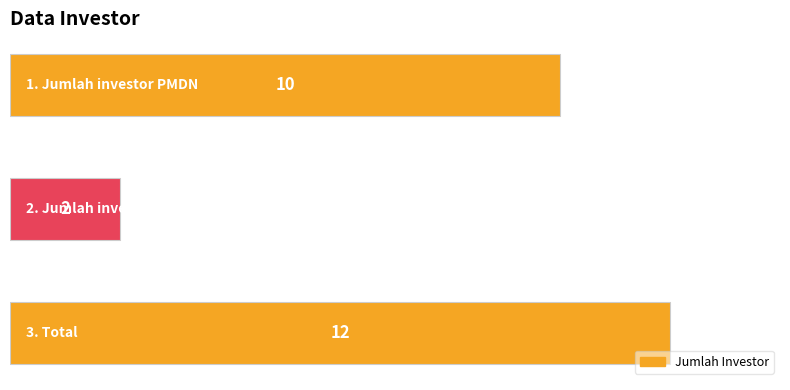

Are the bars horizontal?

Yes